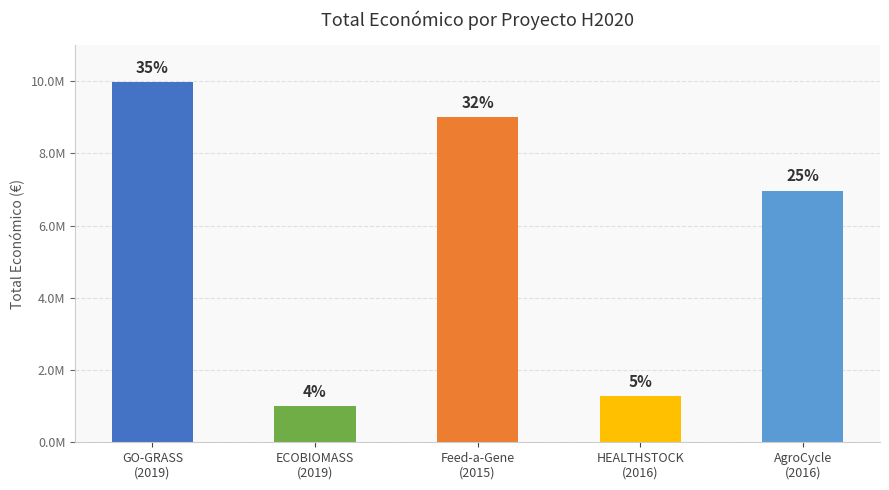

What is the difference between the second highest and minimum values?

7995709